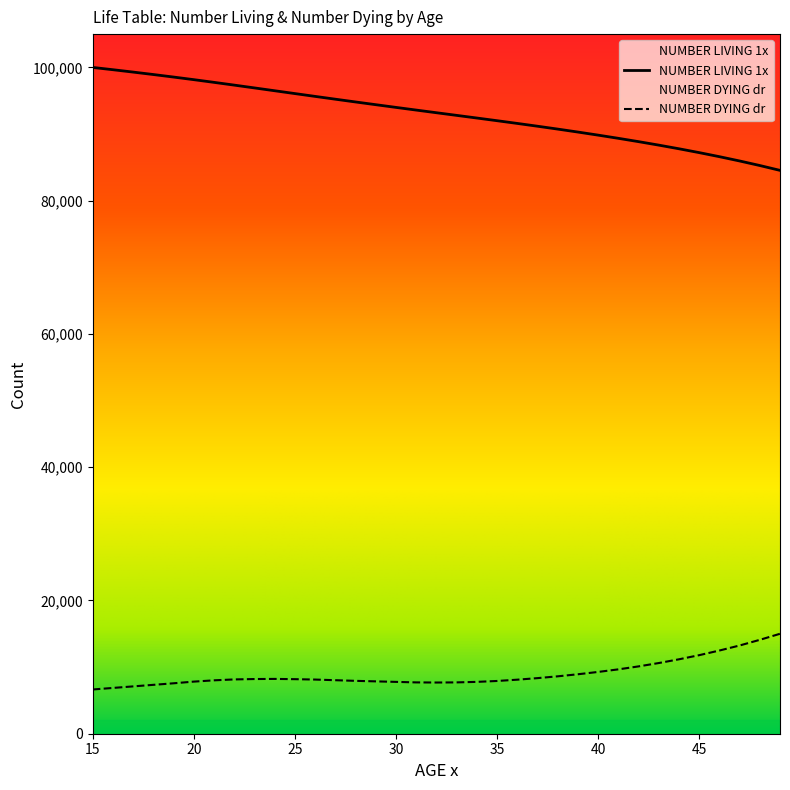

What are all the series names shown in the legend?

NUMBER LIVING 1x, NUMBER DYING dr